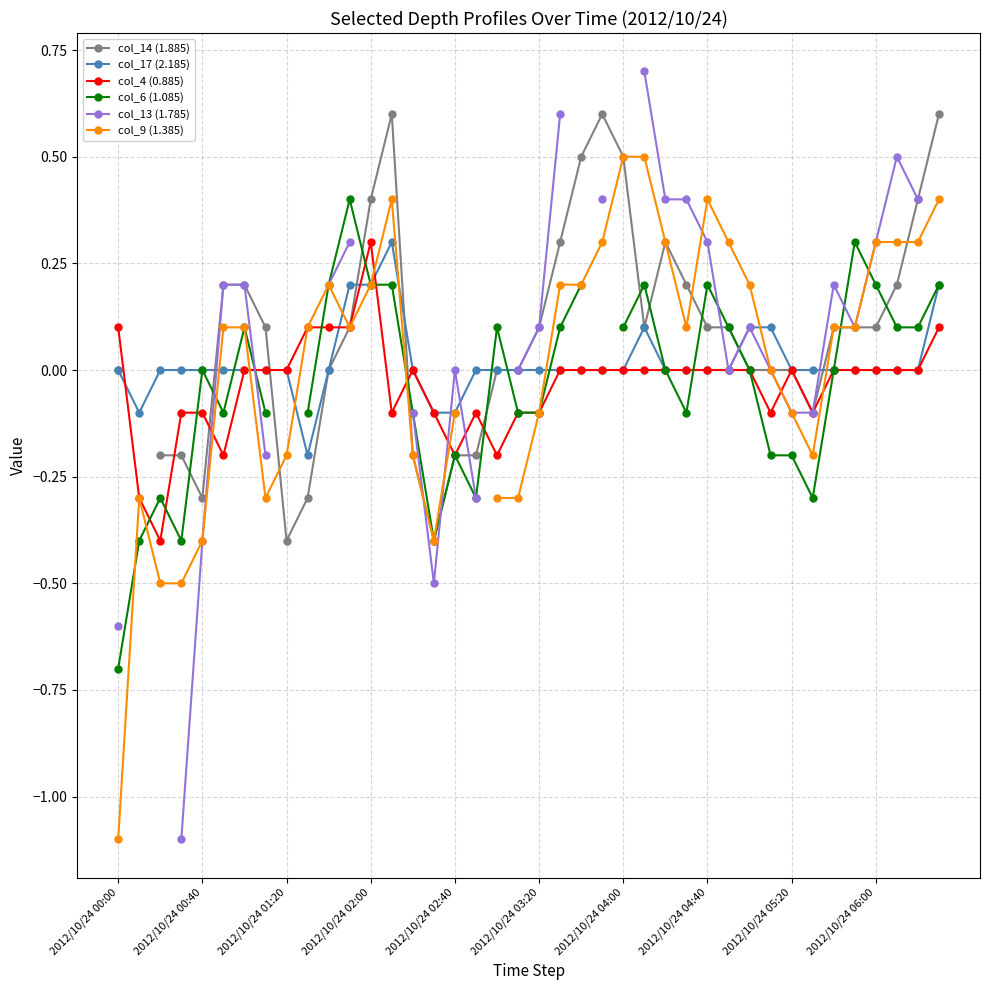

Which series changed the most between 2012/10/24 00:00 and 27?

col_9 (1.385)